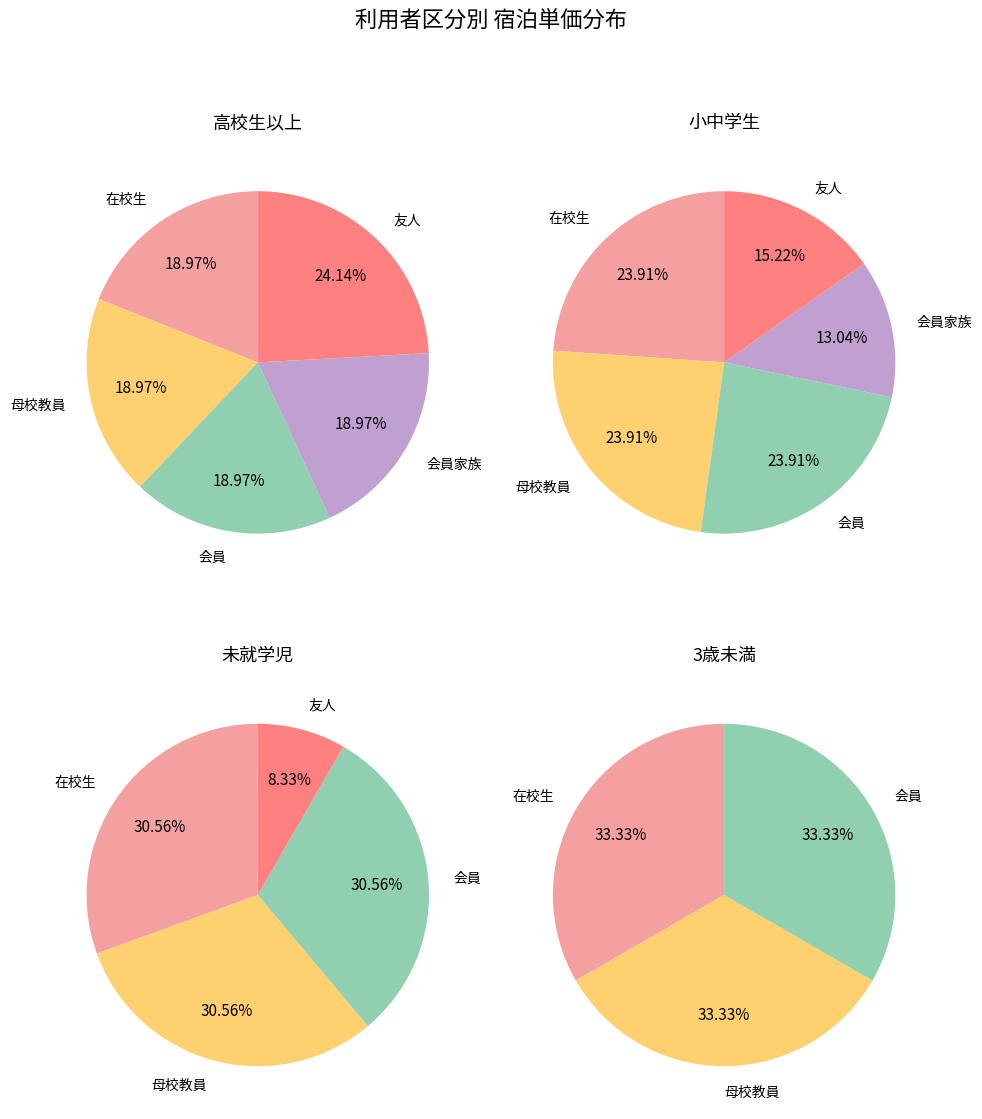

Which slice is the smallest?

未就学児